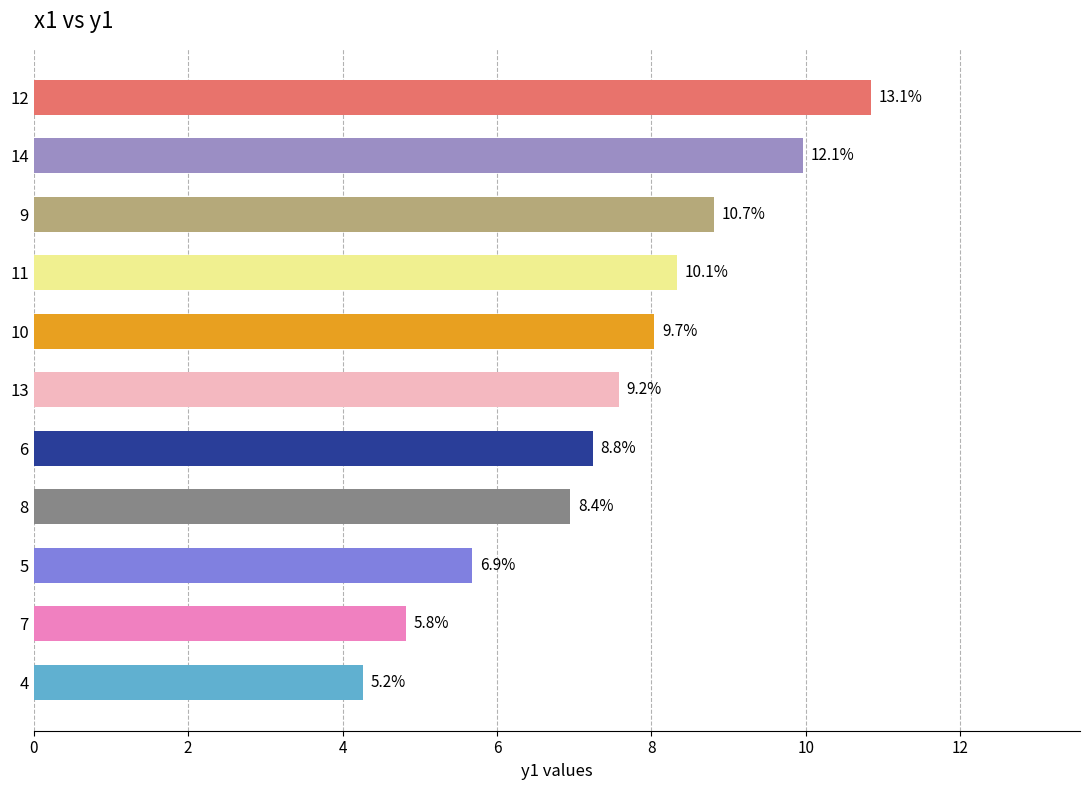

What is the difference between the maximum and minimum values?

6.6